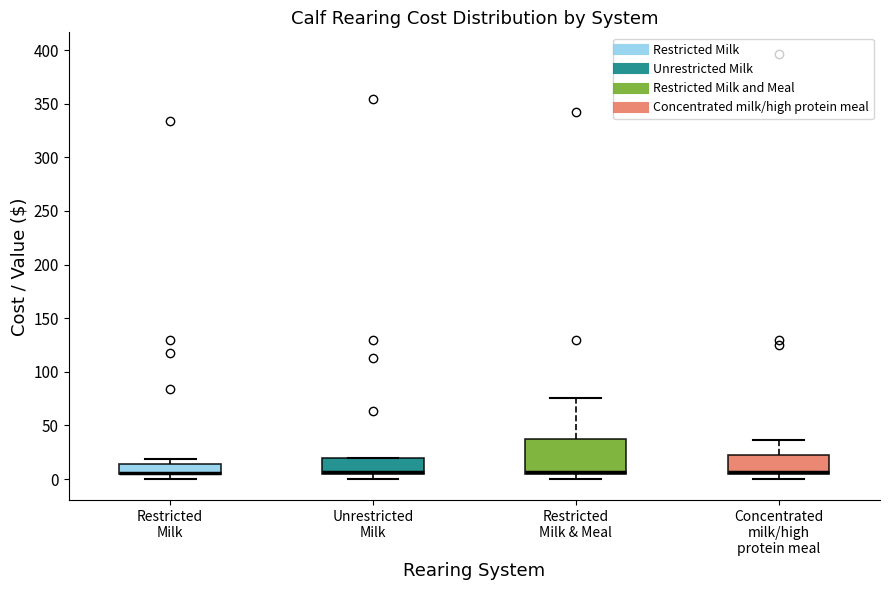

Reading left to right, transcribe this box plot: for each box, give where its median line is, the range the box spans, and where its two whiskers end, as read against the y-axis. The values are not printed on the chart, so give them approximately, as read against the axis.

Restricted Milk: median 5 (drawn on the box's lower edge), box 5 to 15, whiskers 0 to 20
Unrestricted Milk: median 5 (just above the box's lower edge), box 5 to 20, whiskers 0 to 20
Restricted Milk & Meal: median 5 (just above the box's lower edge), box 5 to 35, whiskers 0 to 75
Concentrated milk/high protein meal: median 5 (just above the box's lower edge), box 5 to 20, whiskers 0 to 35